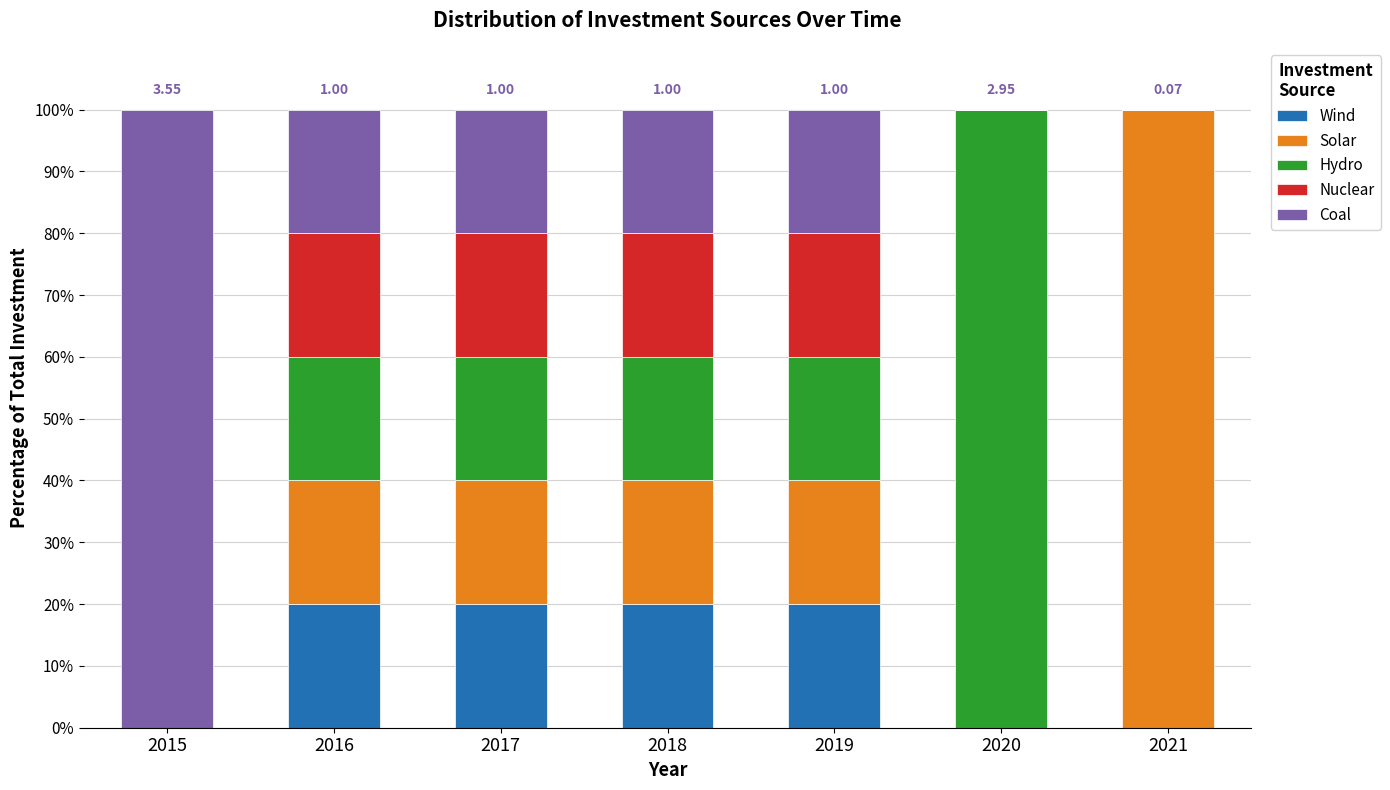

Are the bars grouped side by side (vs. stacked)?

No